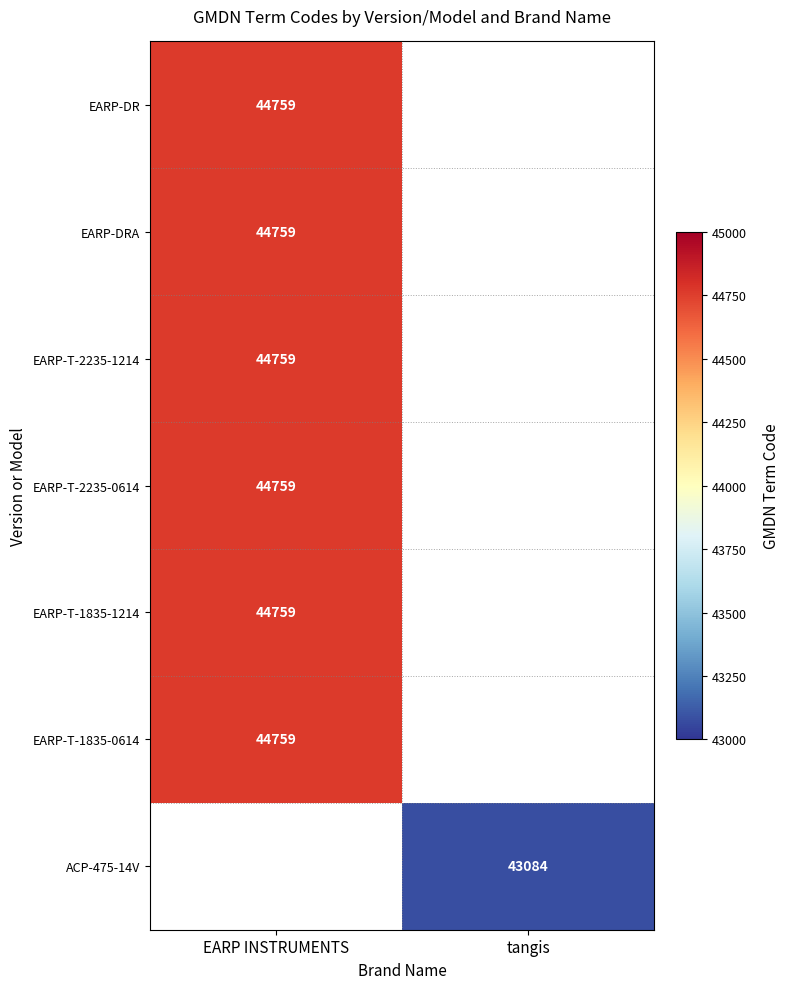

The EARP-T-2235-1214 series shows 24366.1 at EARP INSTRUMENTS. True or false?

False